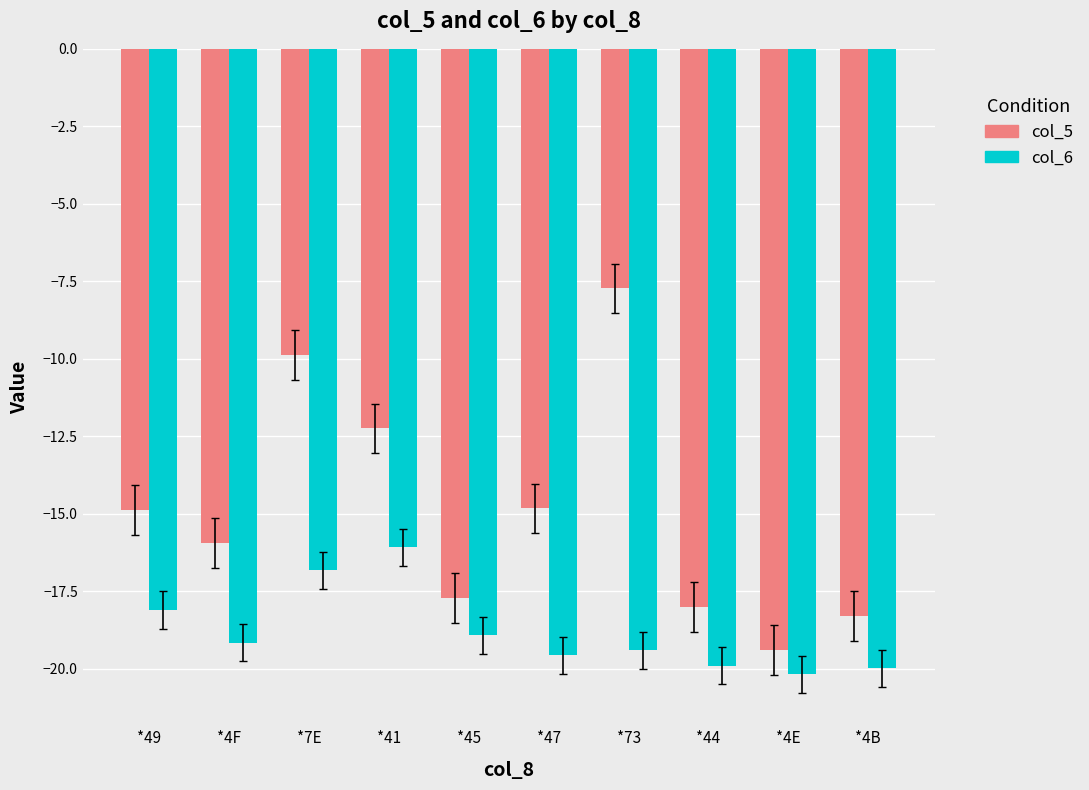

Read the col_6 value at *4E.

-20.2